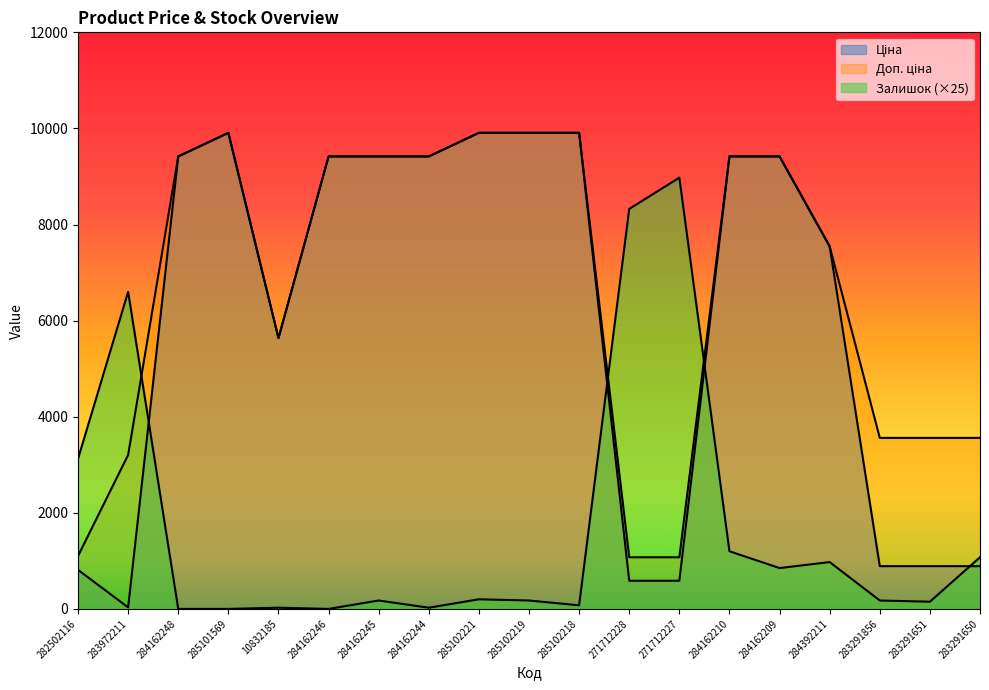

Which category has the lowest value across all series?

284162248